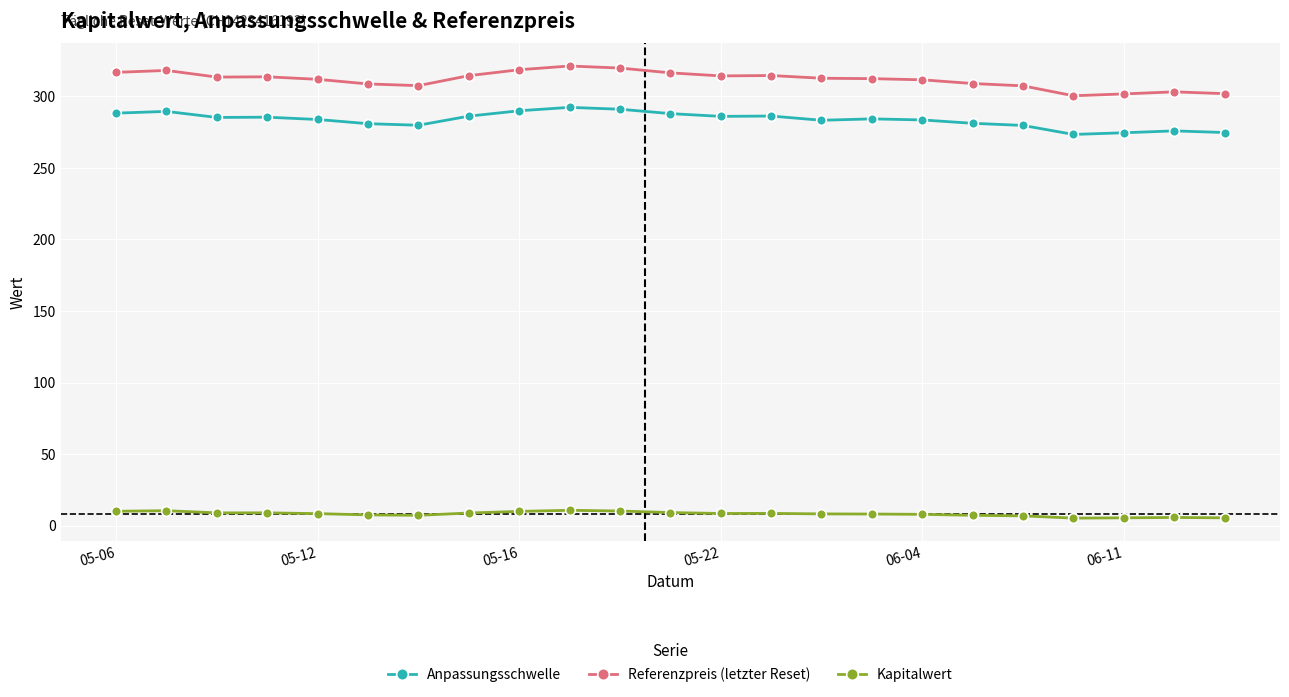

What is the average value of the Referenzpreis (letzter Reset) series?

311.7